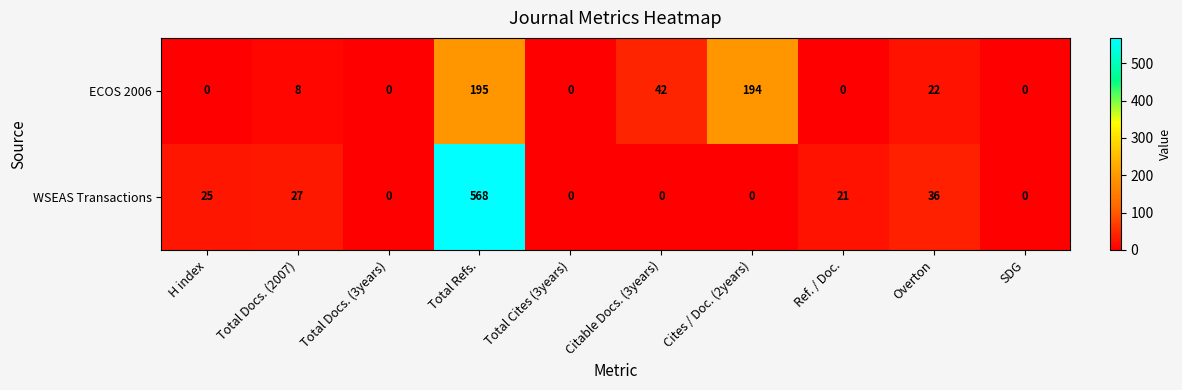

How many values in WSEAS Transactions are above zero?

5